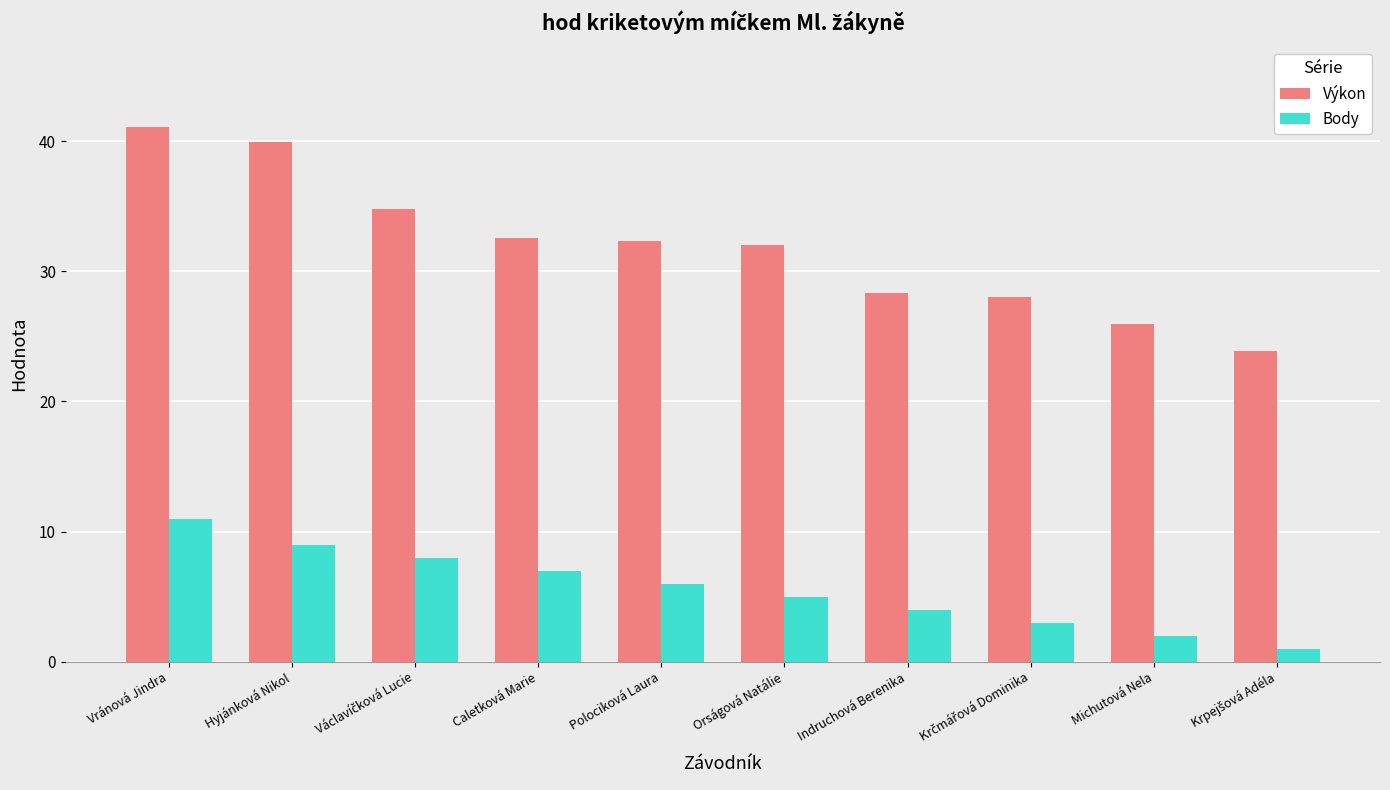

What is the difference between the maximum and minimum values in the Body series?

10.0